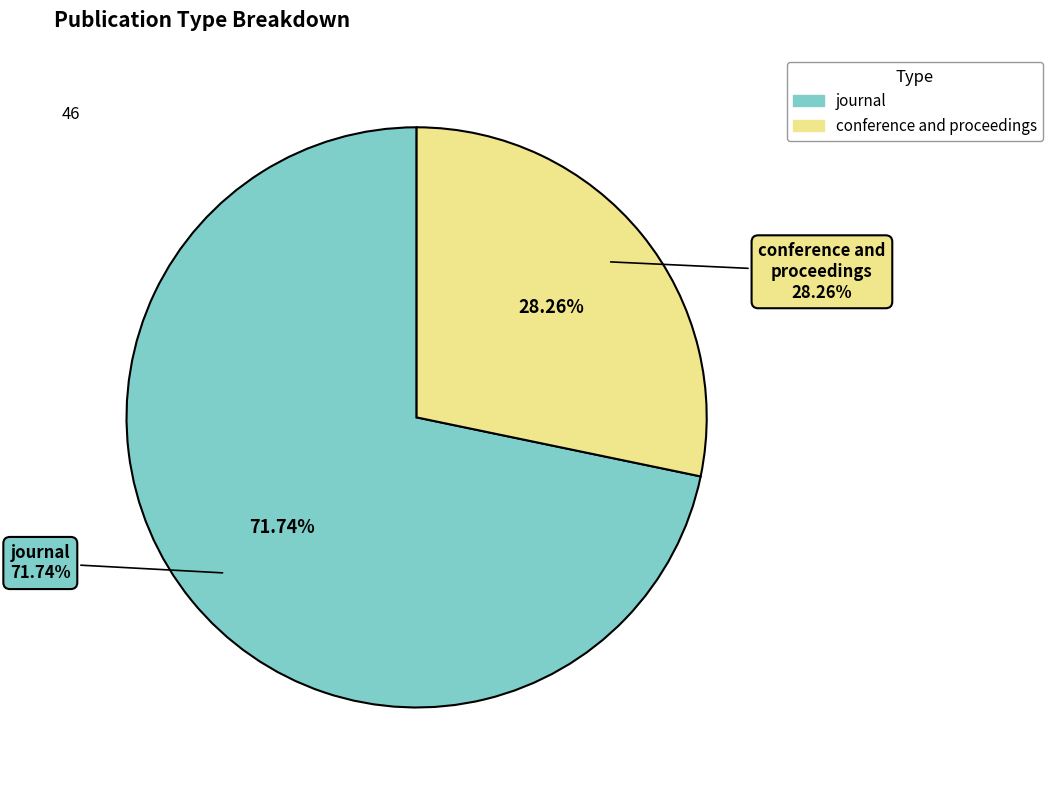

Which slice is the largest?

journal